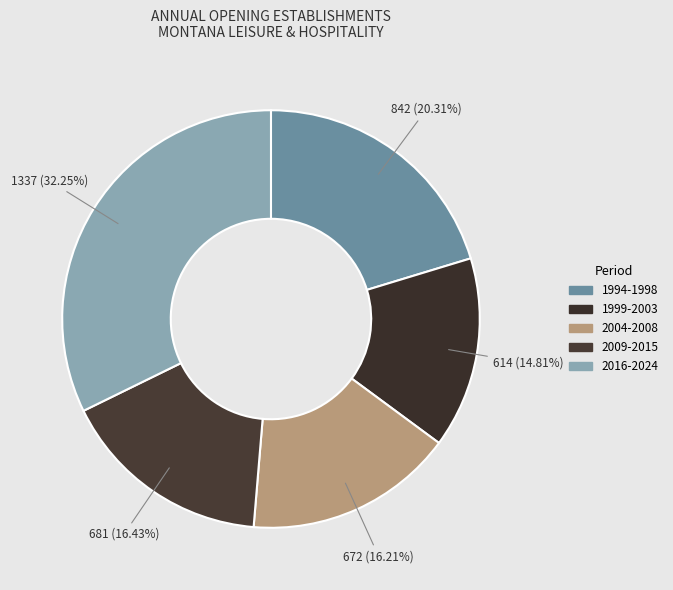

Which slice is the largest?

2016-2024